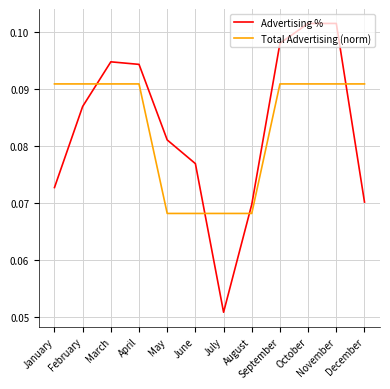

Count the number of data series in this chart.

2